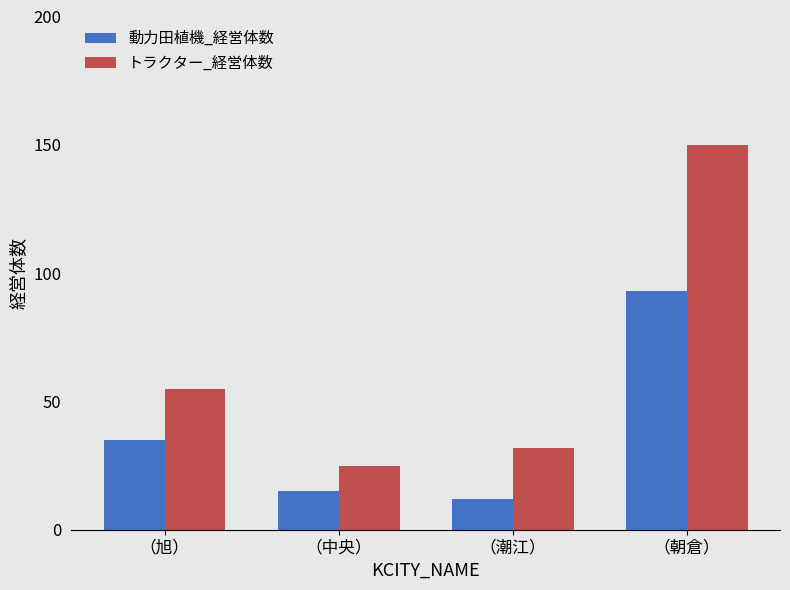

What value does the 動力田植機_経営体数 series have at （潮江）, to the nearest 5?

10